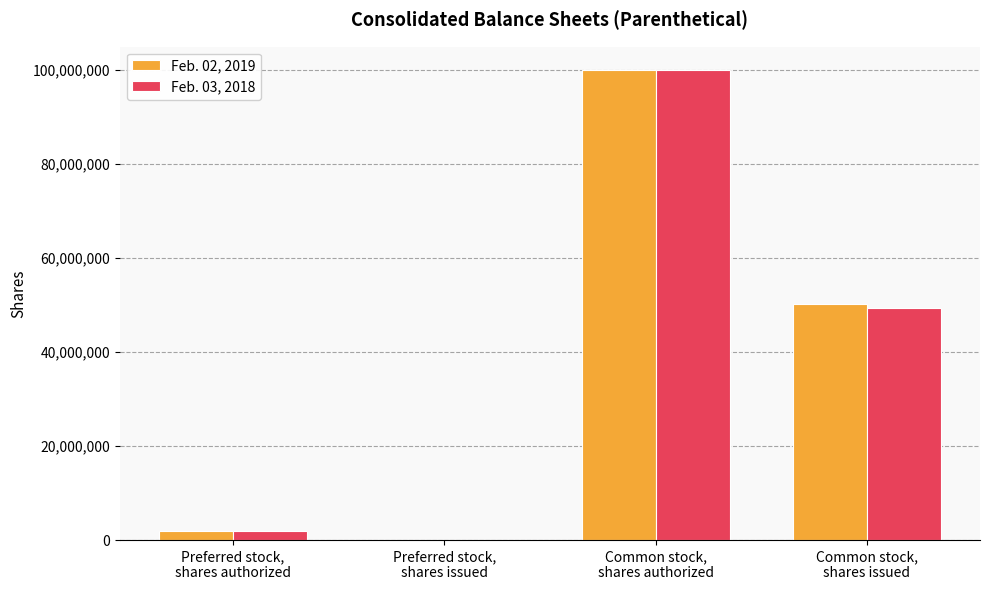

What are all the series names shown in the legend?

Feb. 02, 2019, Feb. 03, 2018